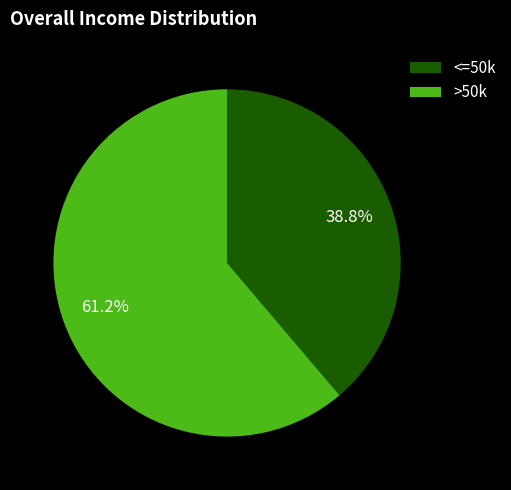

Which has a higher value, <=50k or >50k?

>50k